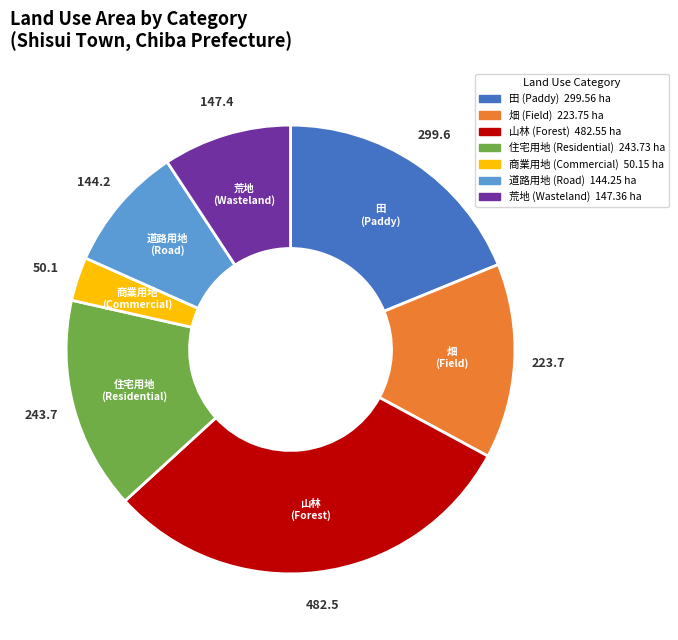

Which category has the biggest portion of the pie?

山林 (Forest)